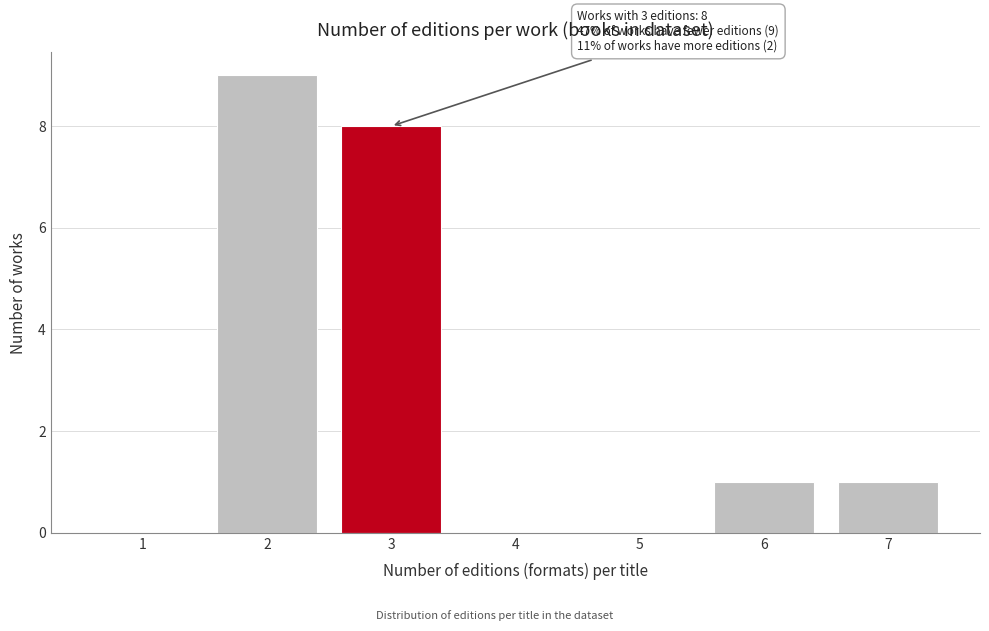

Reading left to right, what are all the values shown in this chart?

1=0	2=9	3=8	4=0	5=0	6=1	7=1